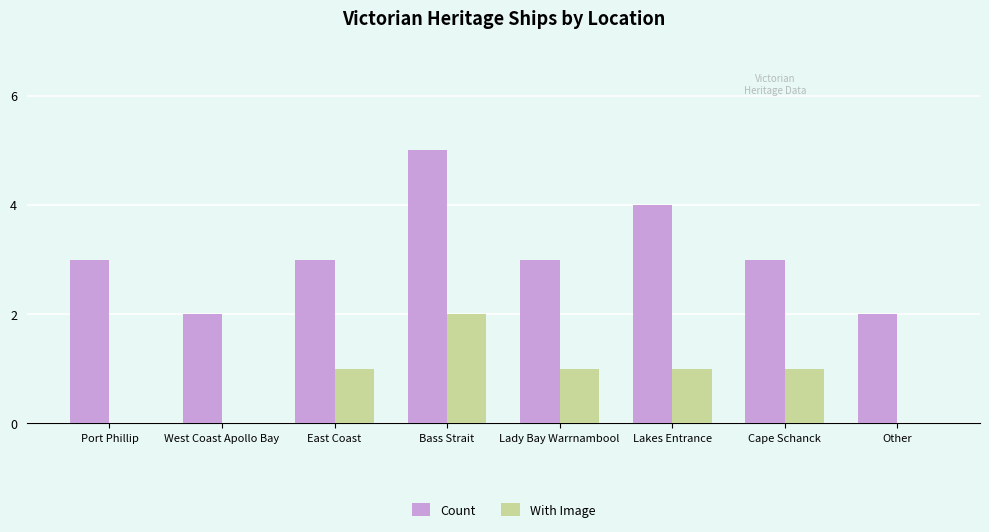

The value of Count at West Coast Apollo Bay is 1. True or false?

False